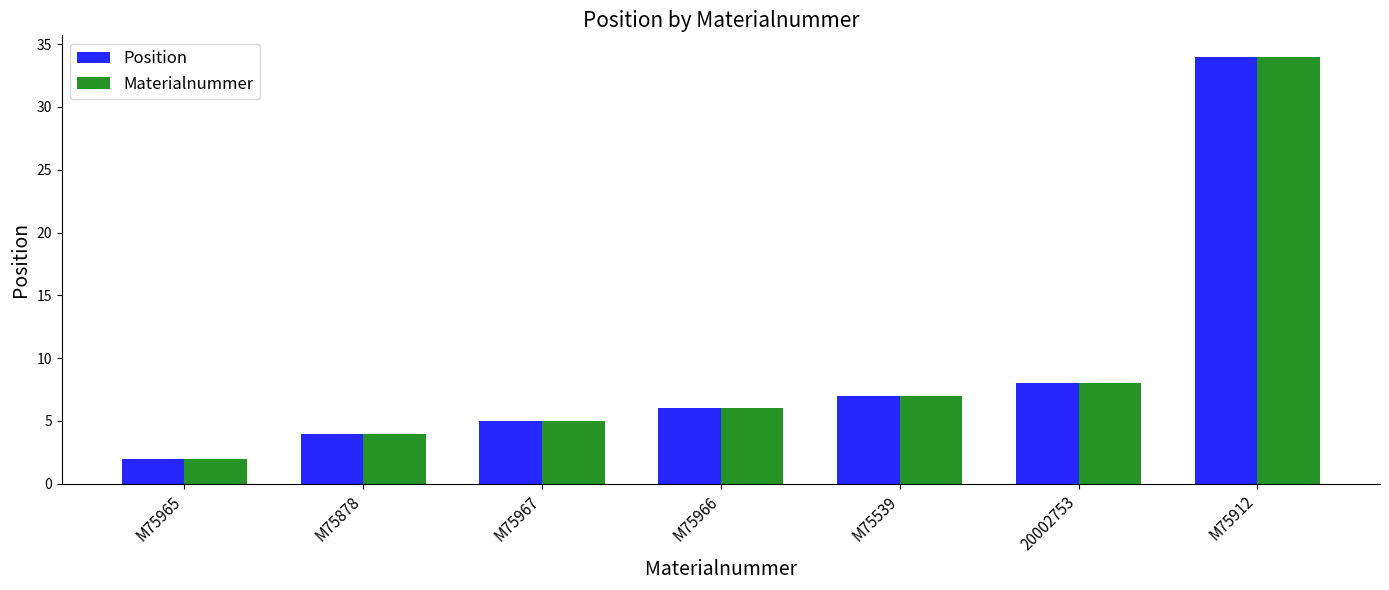

What value does the Position series have at M75965?

2